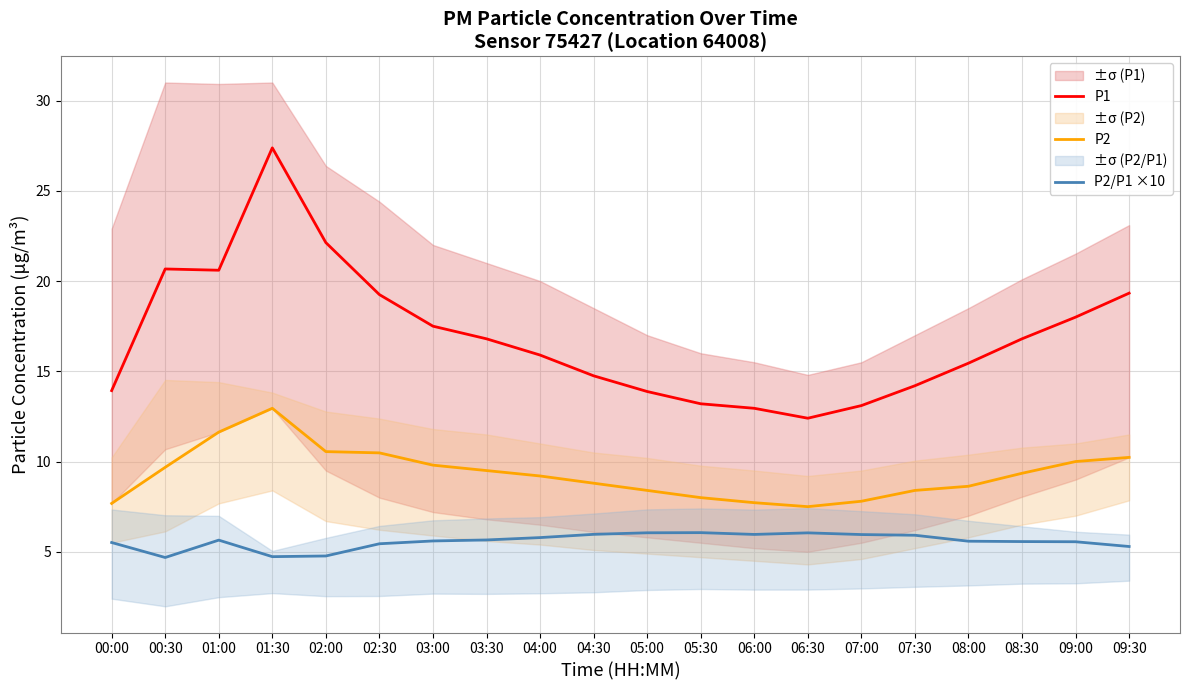

What is the label of the 1st point from the left?

00:00